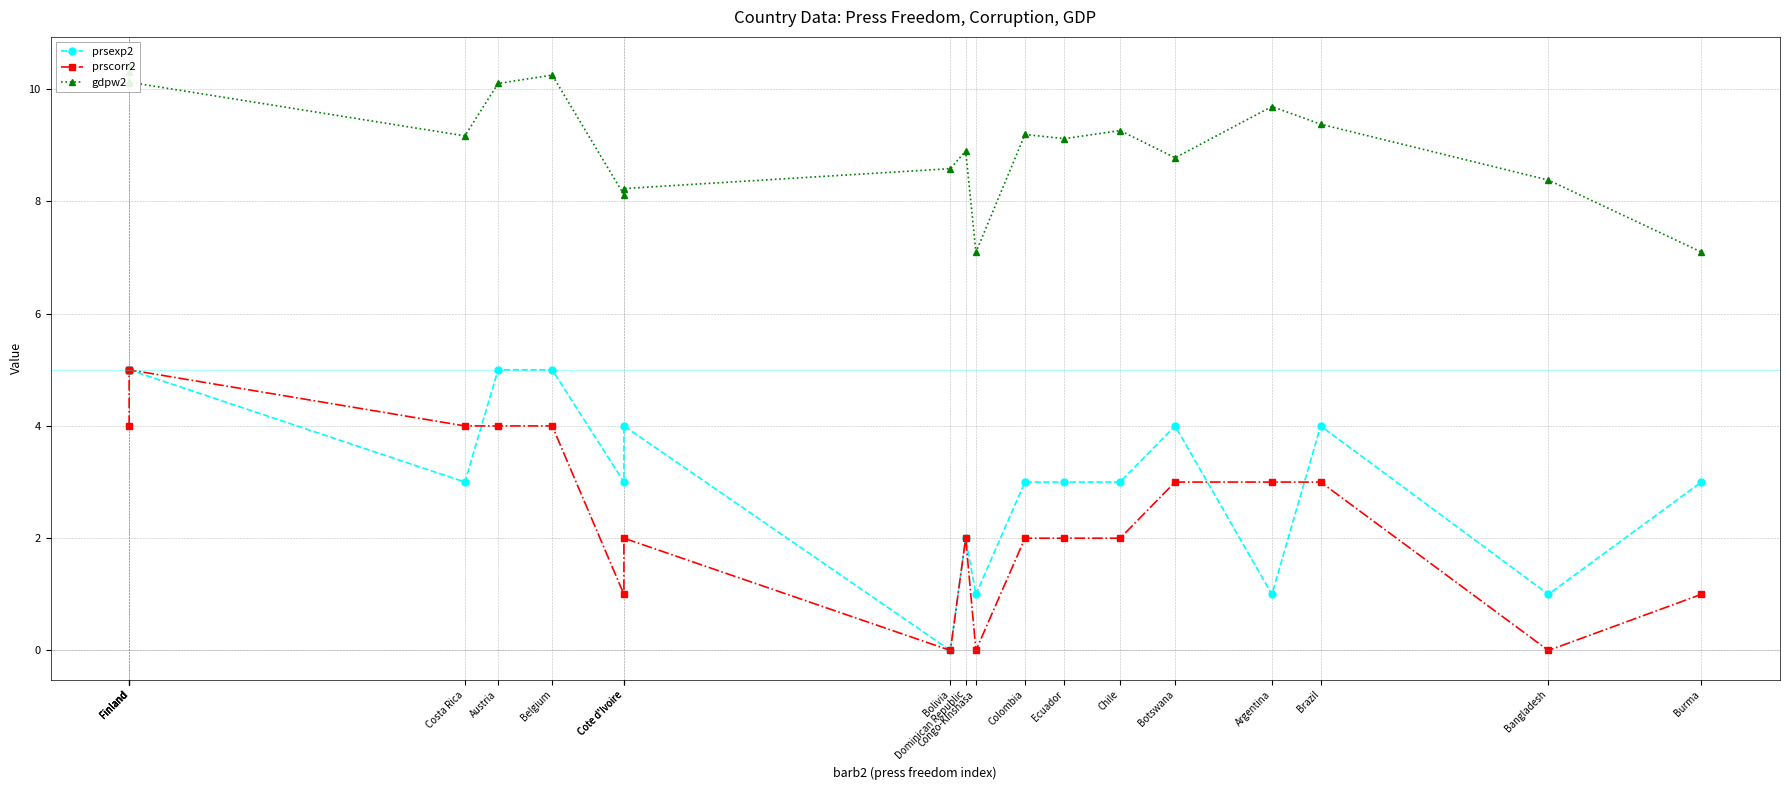

What is the difference between the gdpw2 values at Belgium and Chile?

1.0